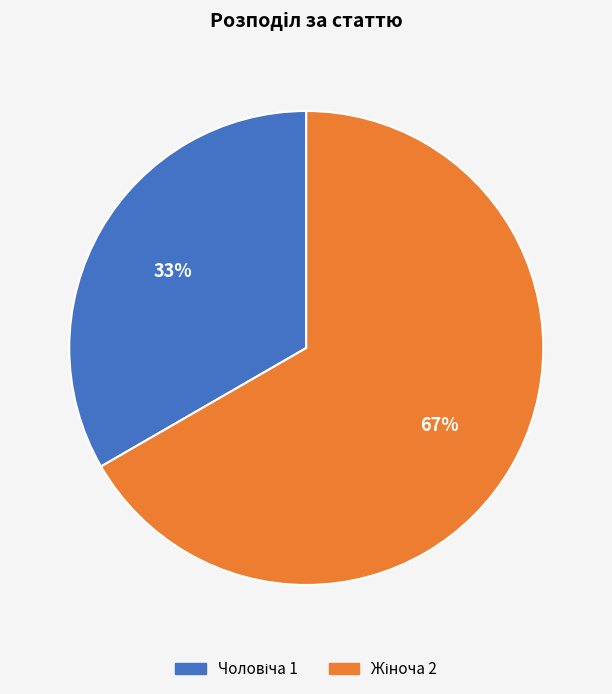

Is there any slice that represents more than half of the pie?

Yes